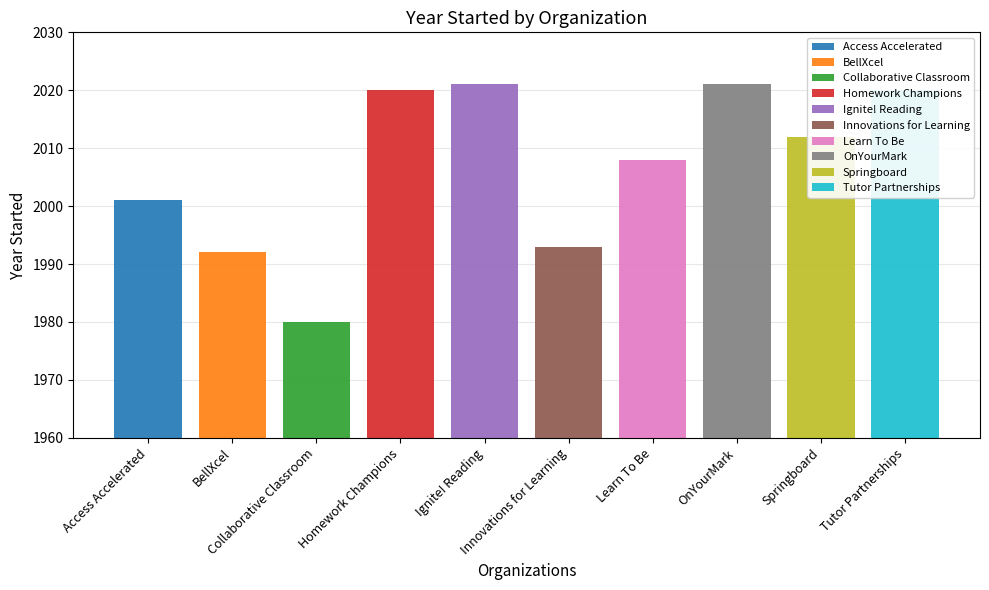

What is the sum of all values?

20068